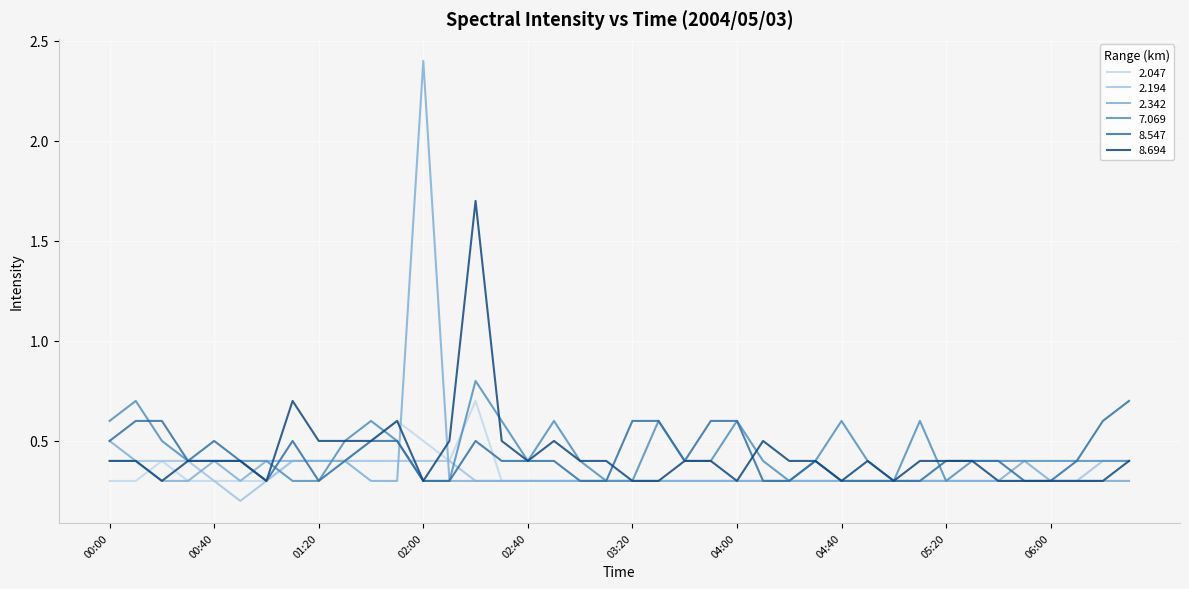

What is the minimum value shown in the chart?

0.2